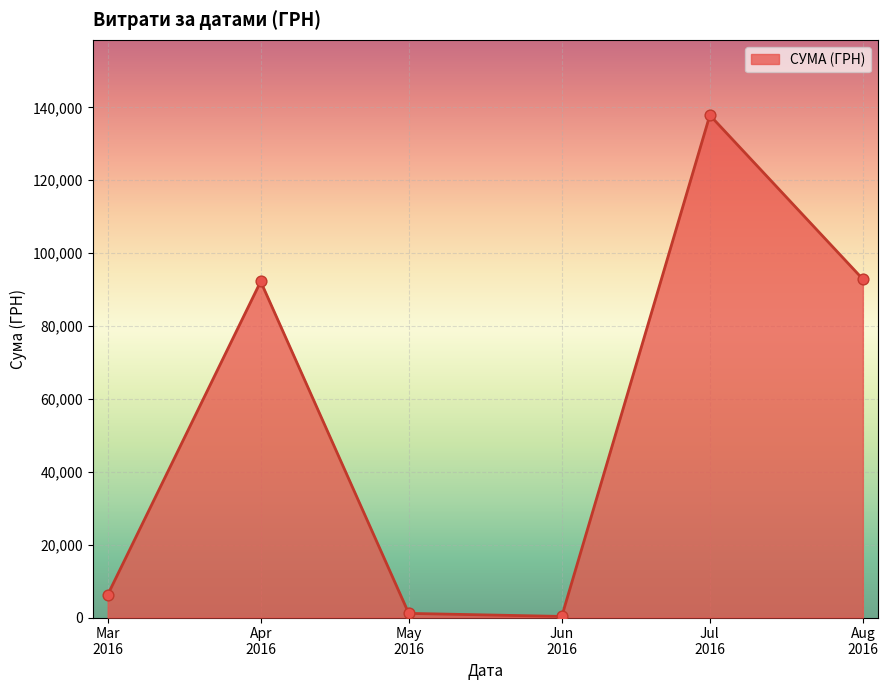

True or false: the data has more than 0 interior local peaks.

True